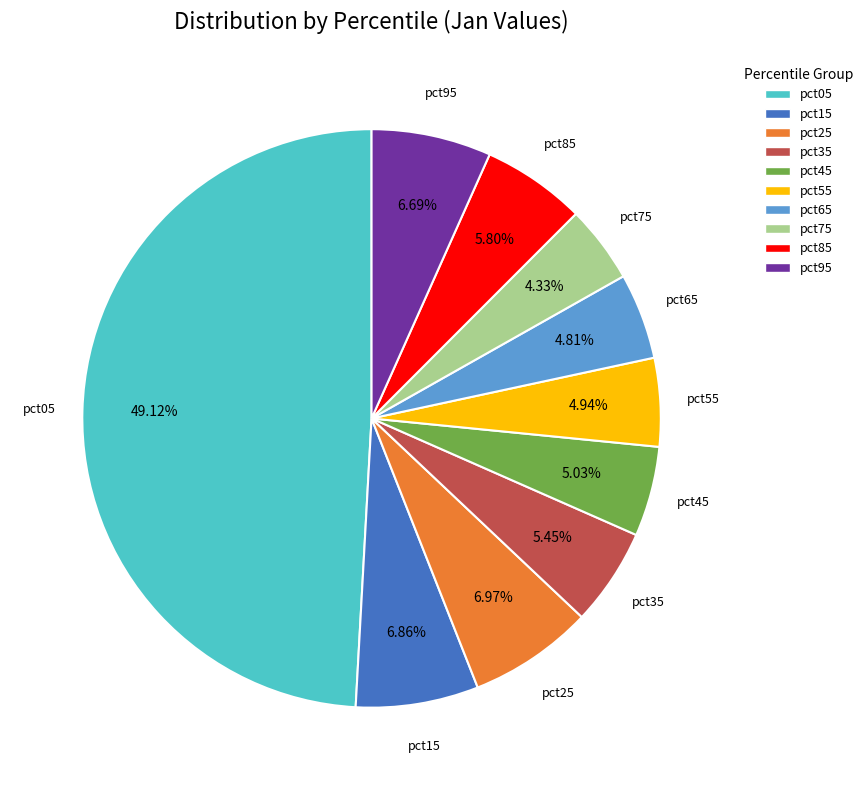

Between pct75 and pct15, which is larger?

pct15